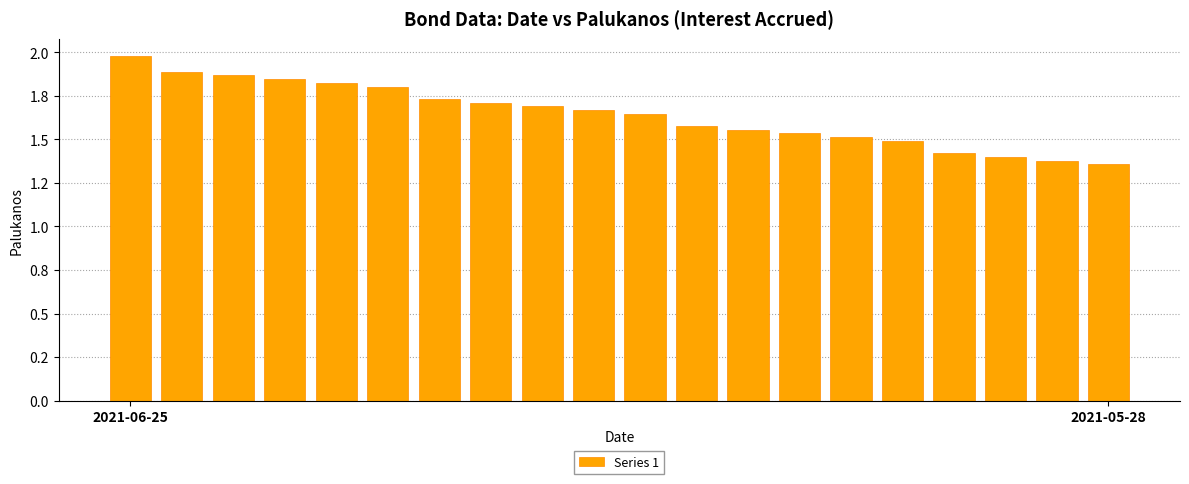

What is the maximum value shown in the chart?

2.0